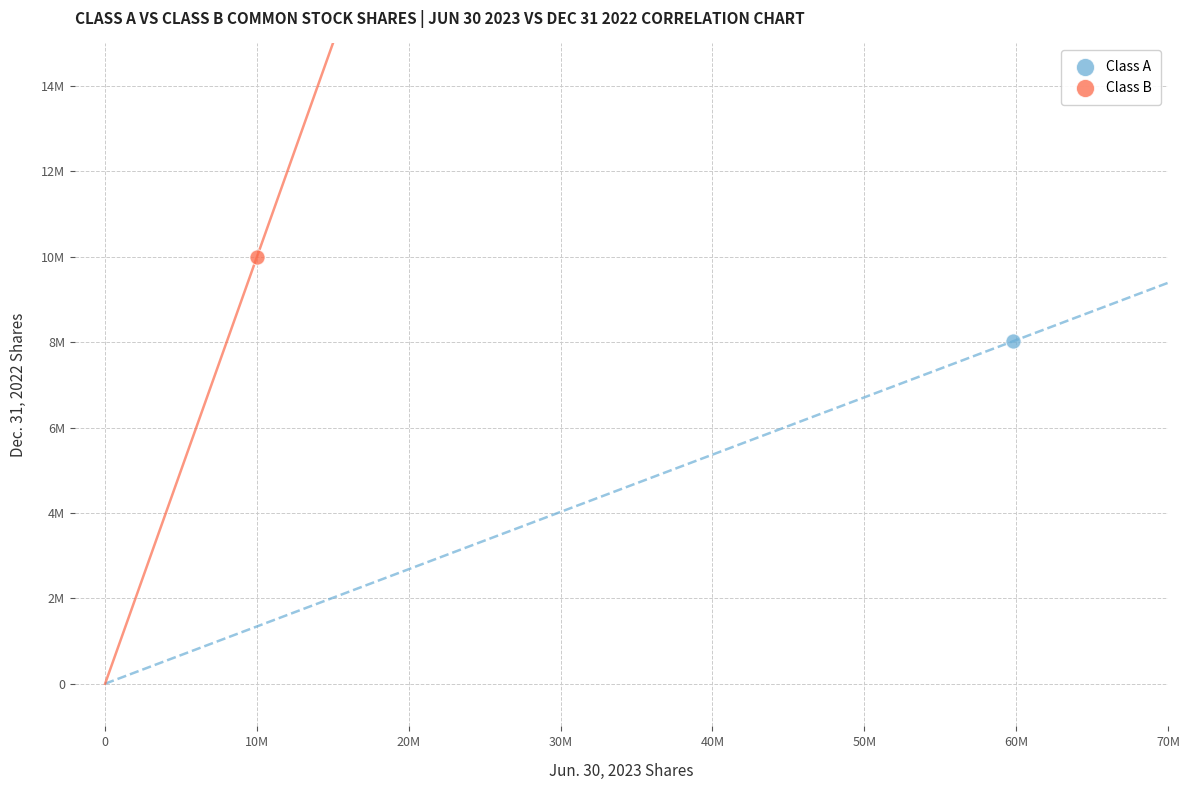

Which series contains the lowest Y value?

Class A